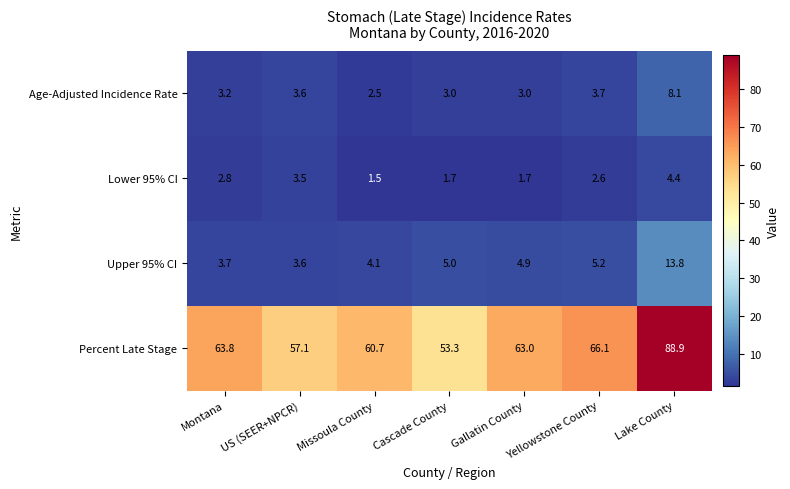

Which category has the lowest value across all series?

Missoula County